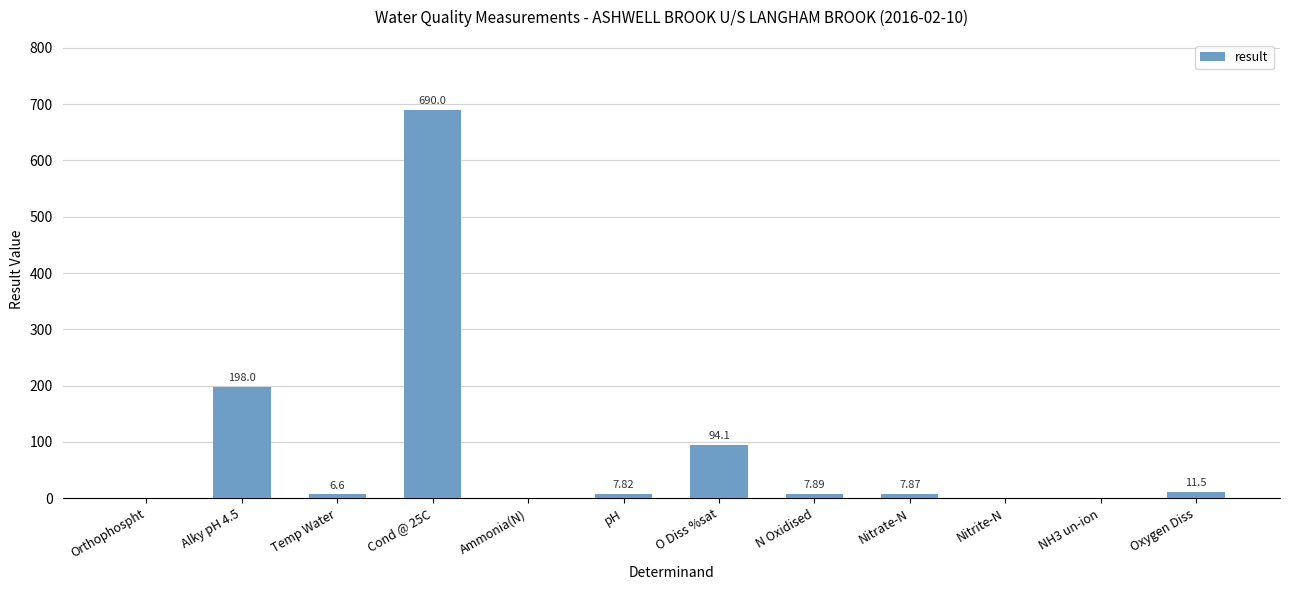

What is the sum of all values?

1023.9